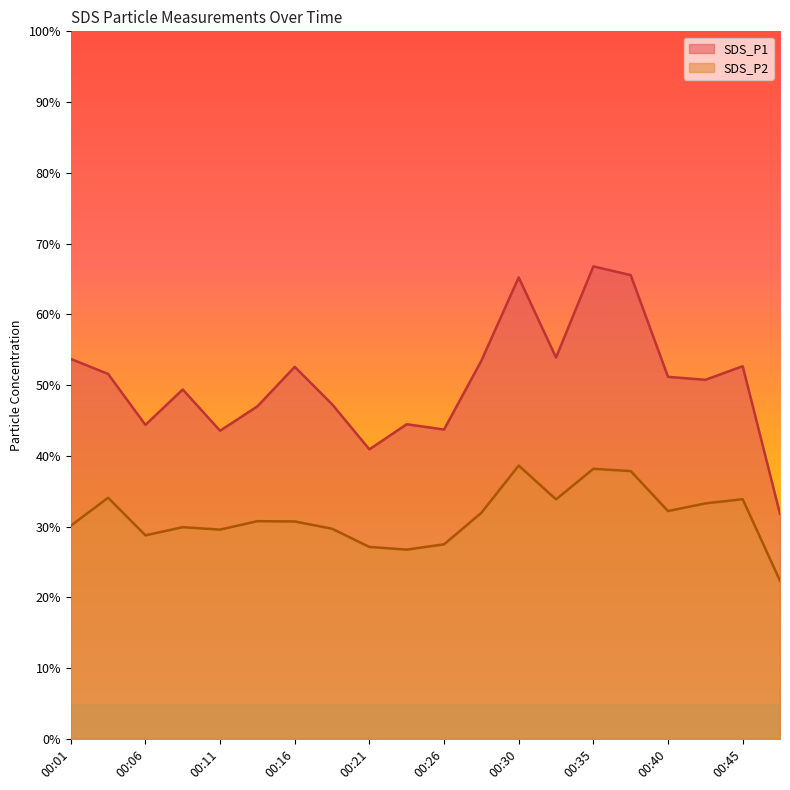

List the labels in order of SDS_P2 value, smallest first.

00:47, 00:23, 00:21, 00:26, 00:06, 00:11, 00:18, 00:08, 00:01, 00:16, 00:13, 00:28, 00:40, 00:43, 00:33, 00:45, 00:04, 00:38, 00:35, 00:30